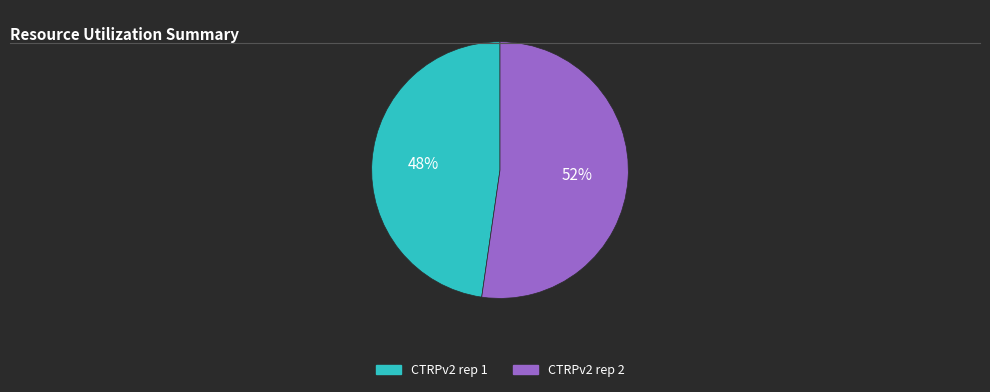

Do CTRPv2 rep 2 and CTRPv2 rep 1 together represent more than half of the pie?

Yes